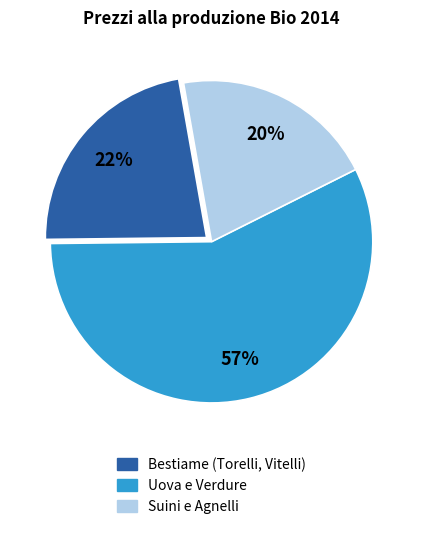

Is there any slice that represents more than half of the pie?

Yes